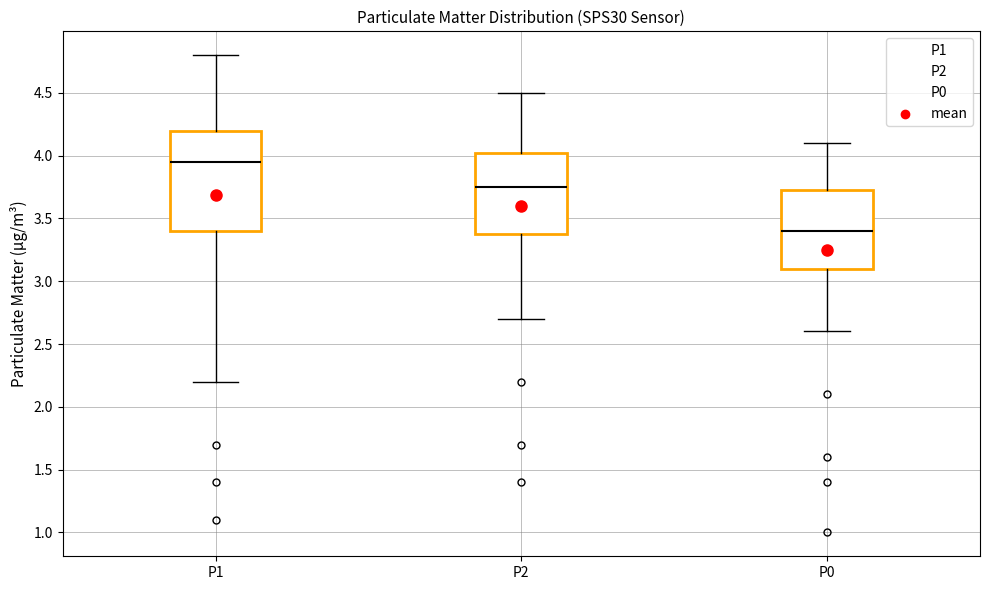

Reading left to right, read every box against the y-axis: the position of its median line, the range the box covers, and the ends of its whiskers. The values are not printed on the chart, so give them approximately, as read against the axis.

P1: median 3.95, box 3.40 to 4.20, whiskers 2.20 to 4.80
P2: median 3.75, box 3.40 to 4.05, whiskers 2.70 to 4.50
P0: median 3.40, box 3.10 to 3.75, whiskers 2.60 to 4.10